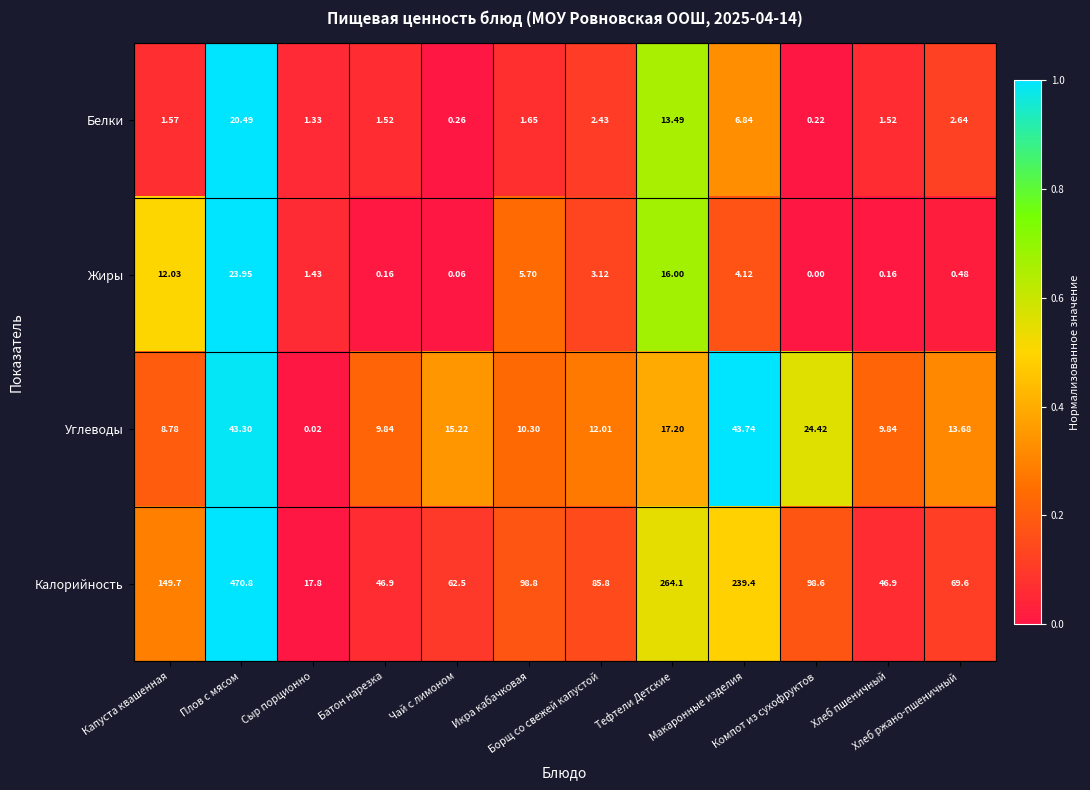

How many categories are shown in the chart?

12